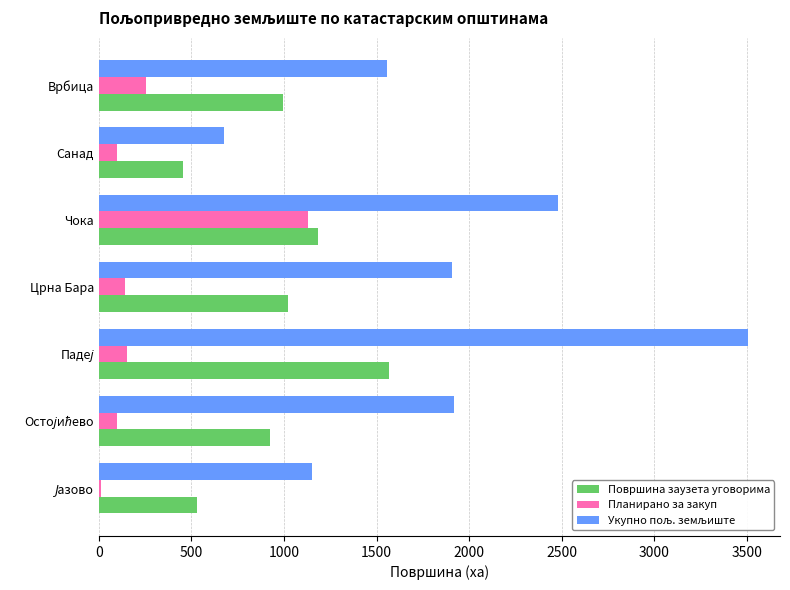

What is the total value across all series at Црна Бара?

3067.7